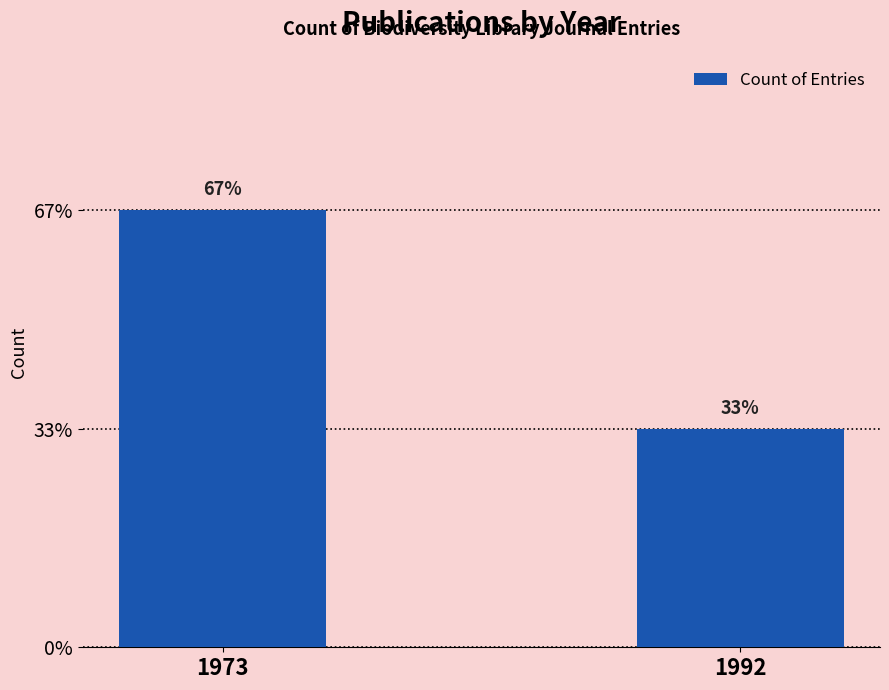

How many values are between 1 and 2?

2